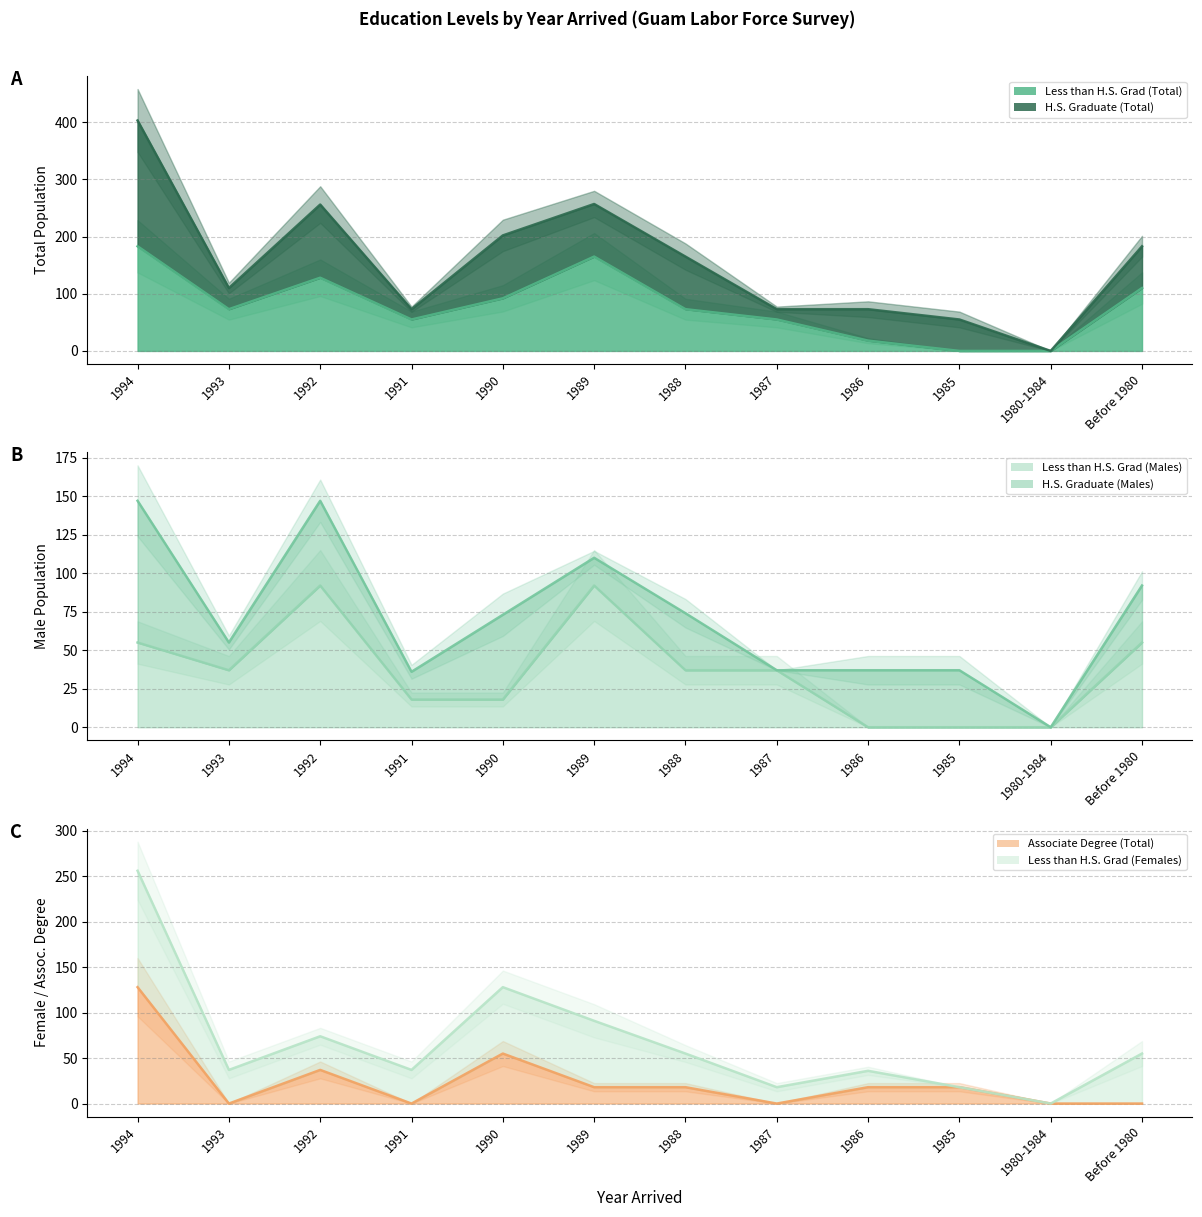

What is the highest value of the Less than H.S. Grad (Total) series?

183